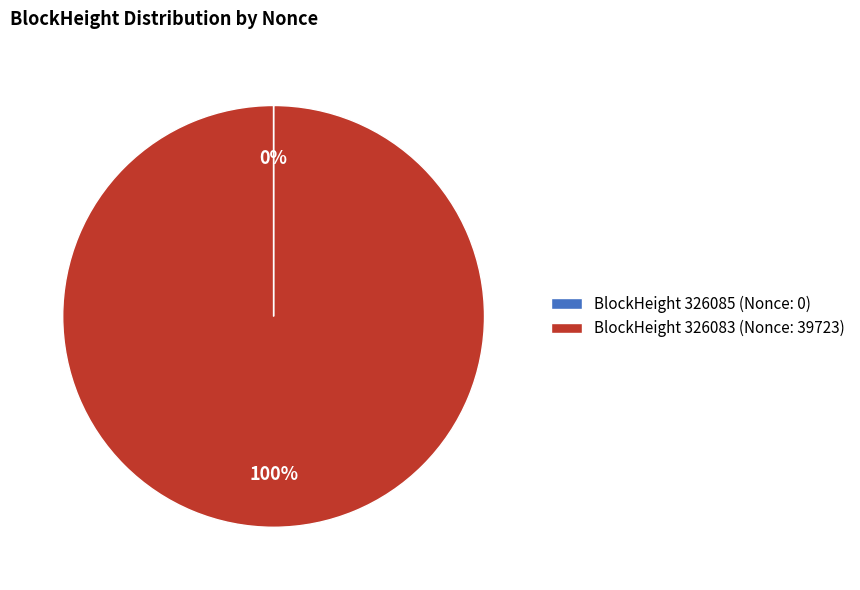

True or false: BlockHeight 326083 (Nonce: 39723) accounts for 93% of the total.

False